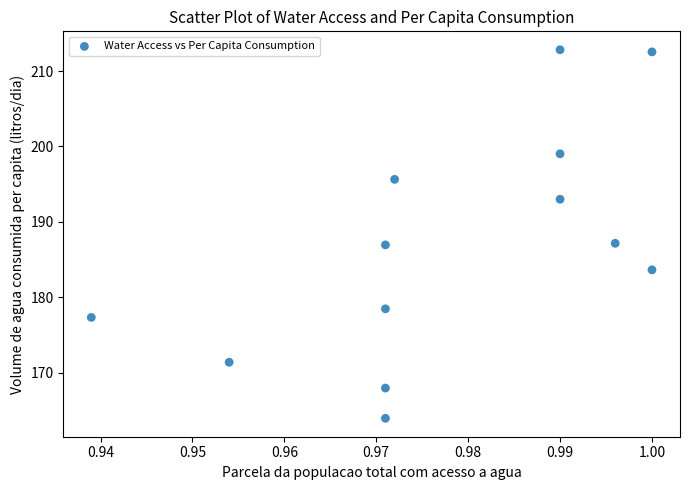

What is the range of Y values (max minus min)?

48.9